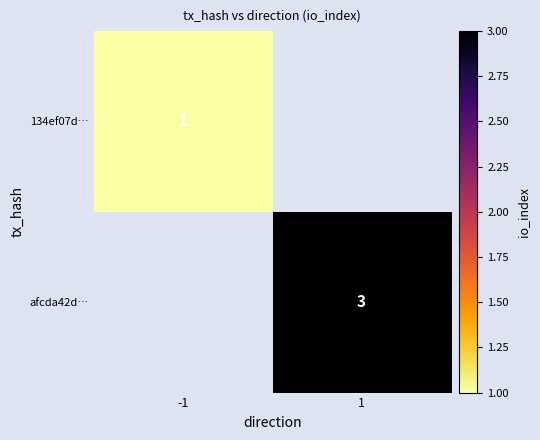

Count the number of categories in the chart.

2